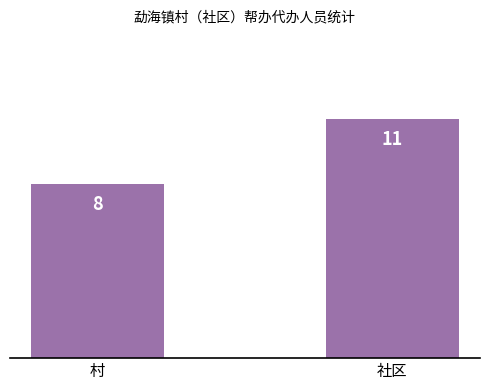

The chart shows a value of 11 at 社区. True or false?

True